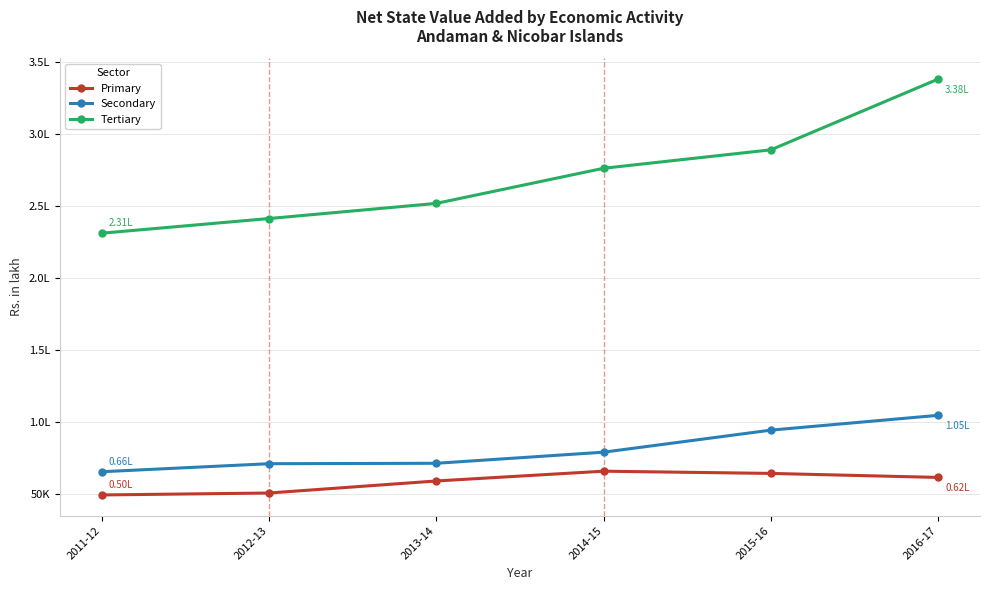

What are all the series names shown in the legend?

Primary, Secondary, Tertiary